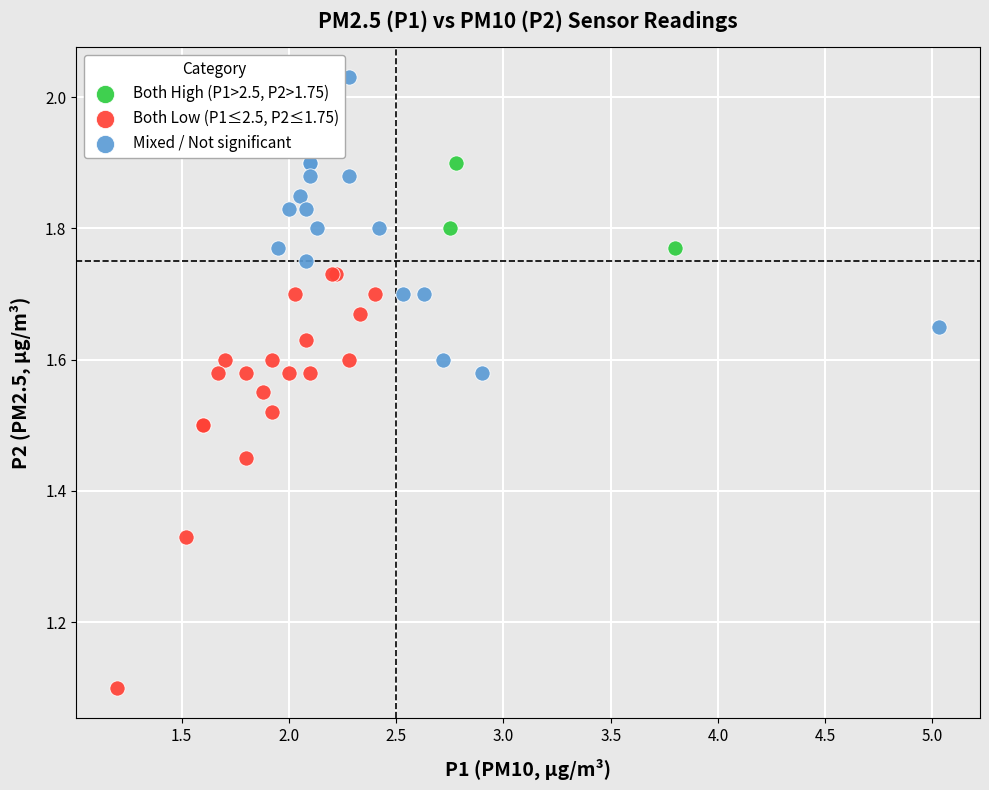

Which series has the widest spread of Y values?

Both Low (P1≤2.5, P2≤1.75)